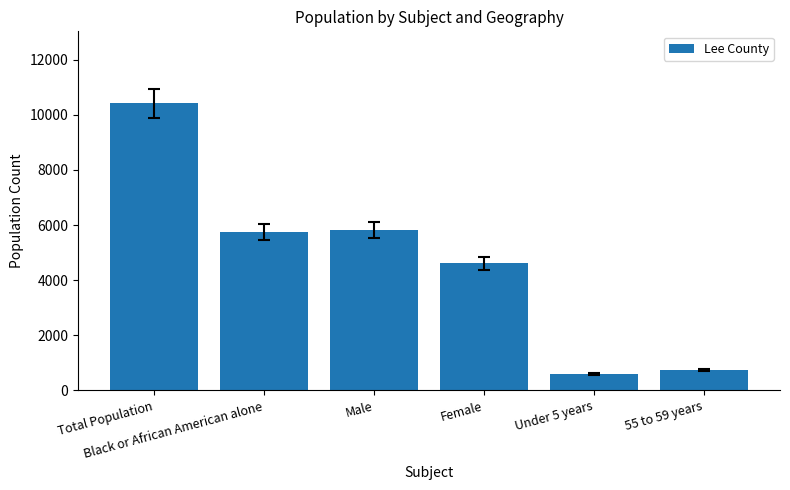

What is the difference between the maximum and minimum values?

9826